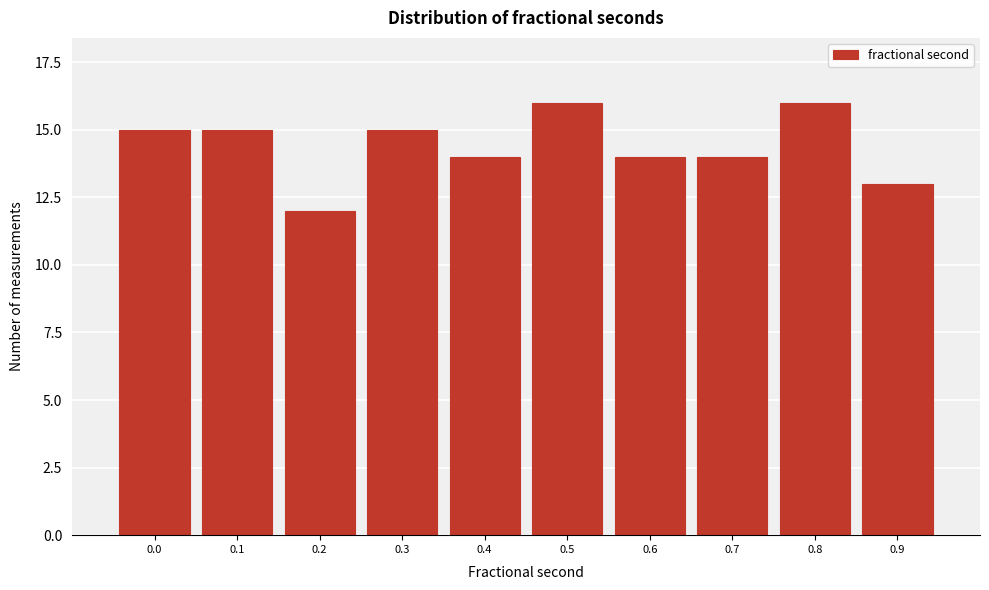

Reading left to right, what are all the values shown in this chart?

15	15	12	15	14	16	14	14	16	13